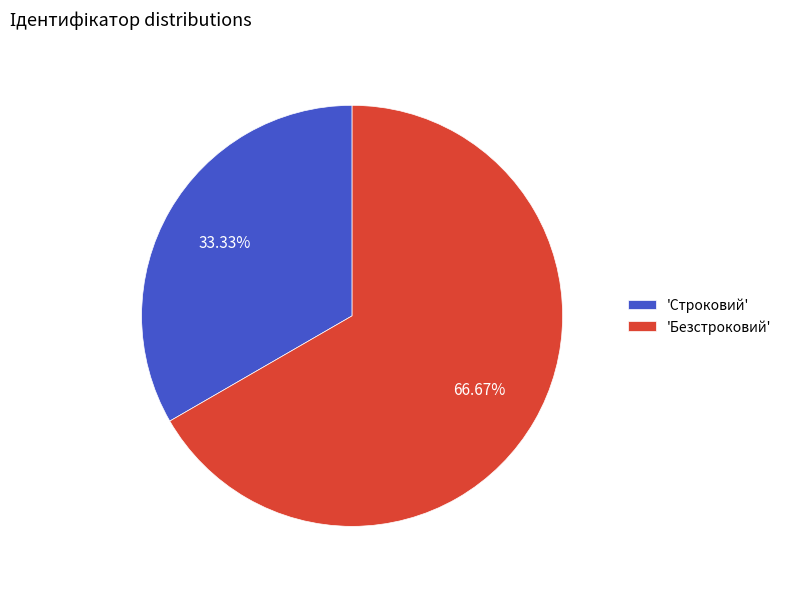

Rank the categories by value from highest to lowest.

'Безстроковий', 'Строковий'